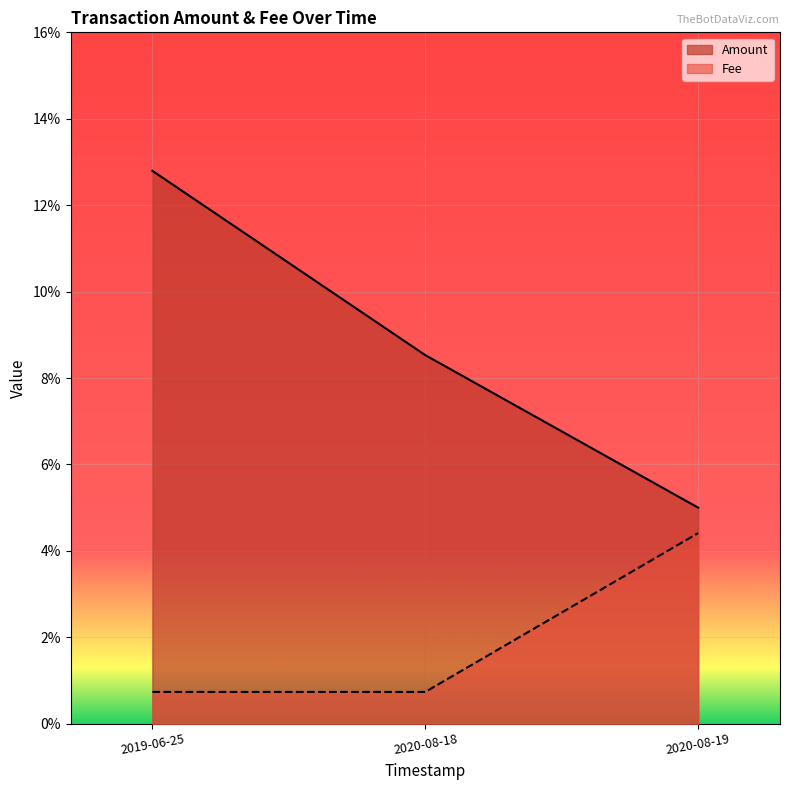

List the series in order of their overall mean, highest first.

Amount, Fee